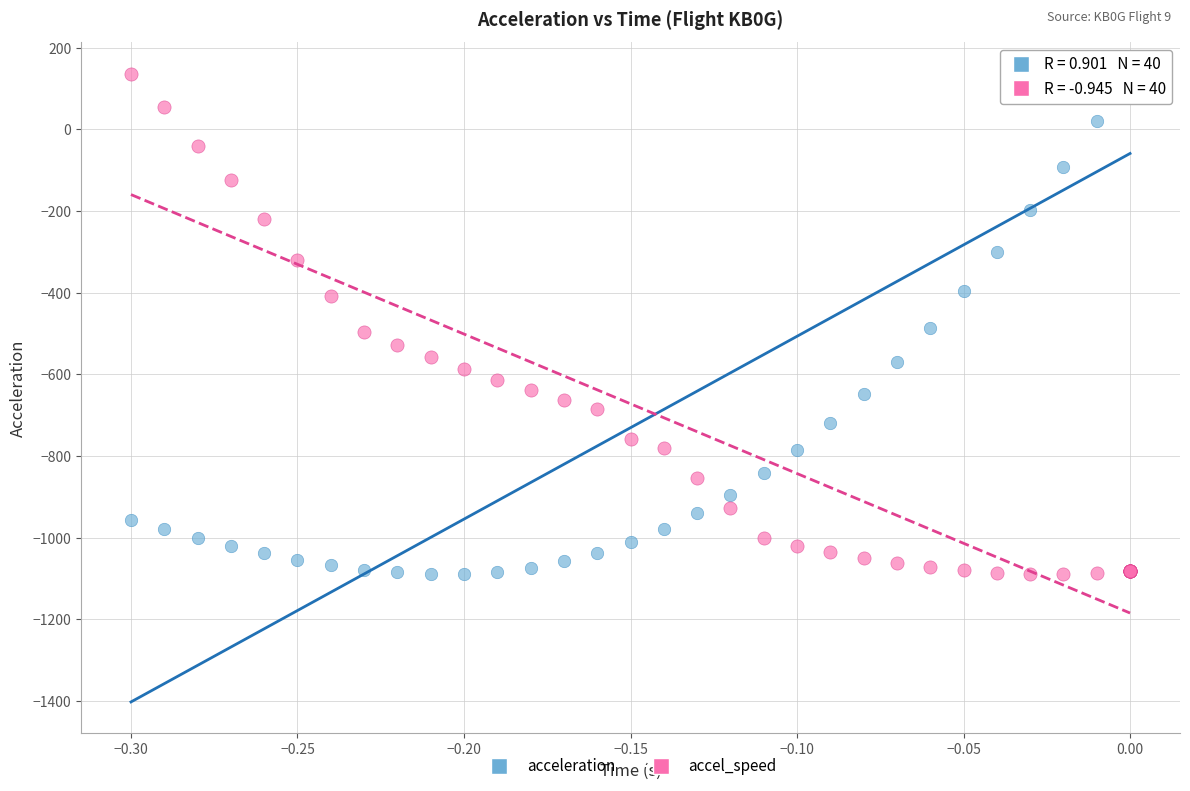

What are all the series names shown in the legend?

acceleration, accel_speed